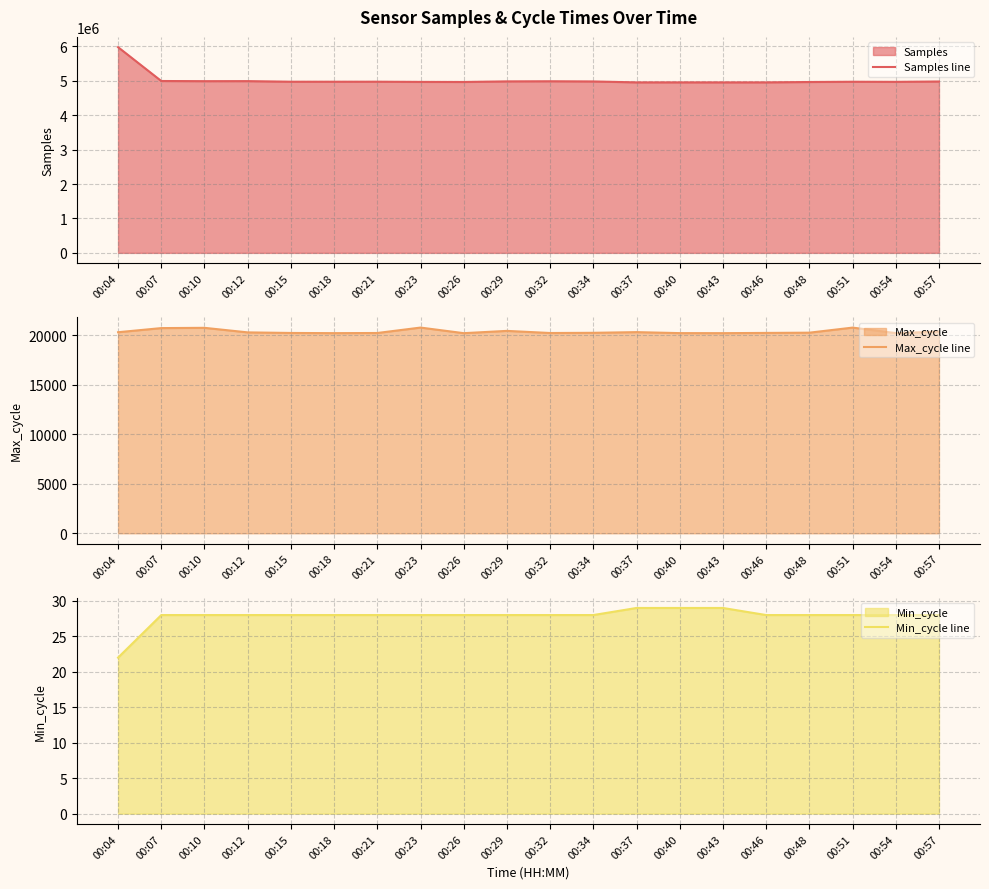

True or false: Min_cycle line and Samples line cross at least once.

False